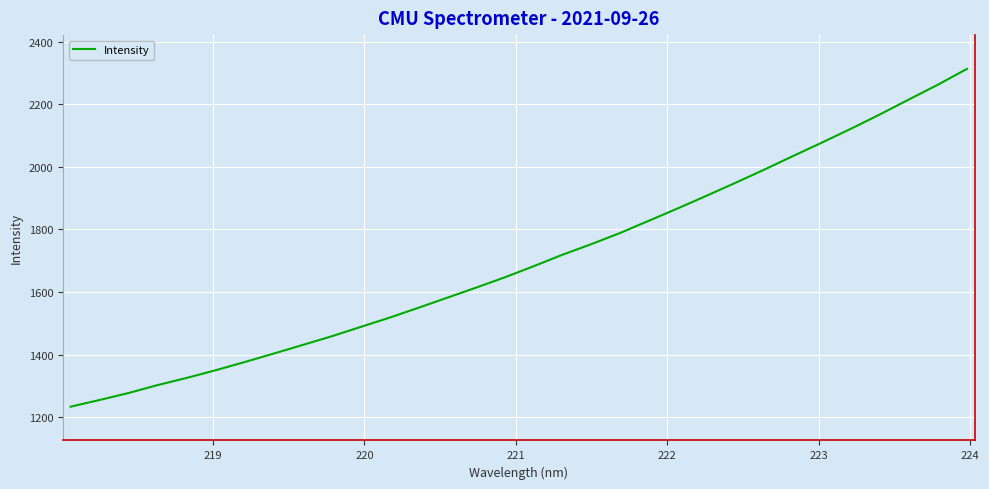

What is the maximum value shown in the chart?

2312.9